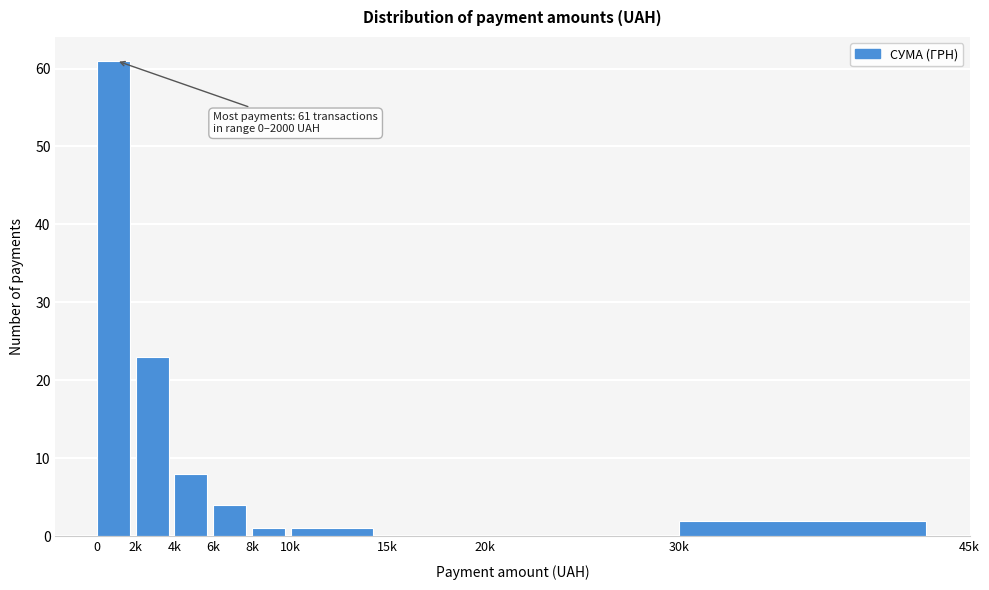

Reading right to left, extract all data points from this chart.

30k=2	20k=0	15k=0	10k=1	8k=1	6k=4	4k=8	2k=23	0=61